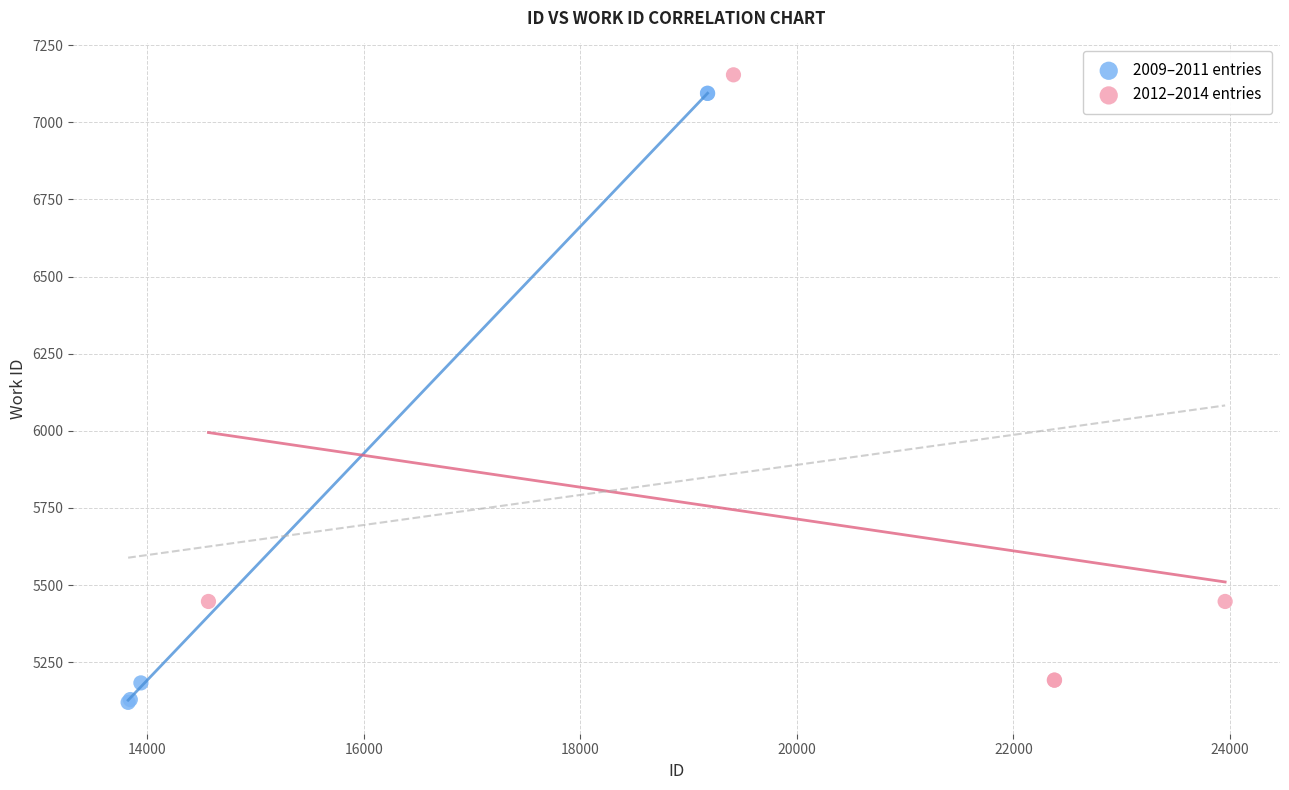

Which series reaches the maximum Y coordinate?

2012–2014 entries